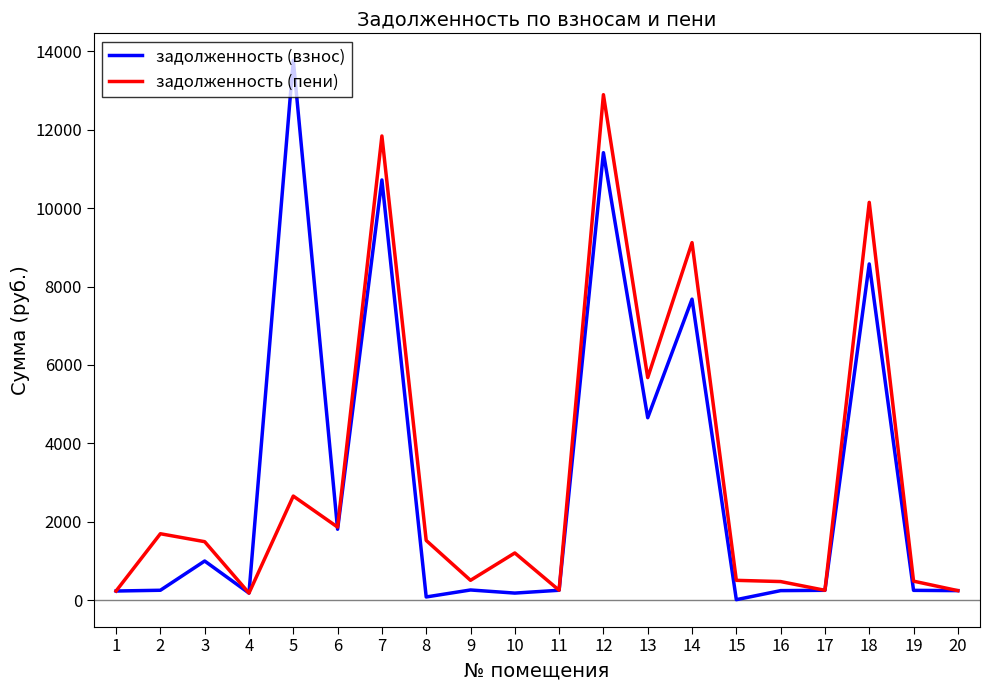

Rank the series by their maximum value, from lowest to highest.

задолженность (пени), задолженность (взнос)